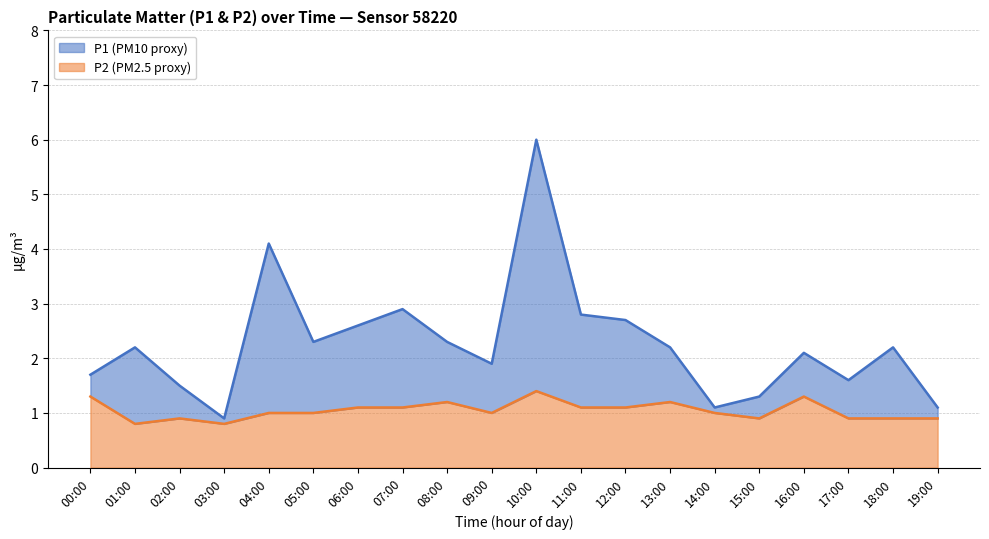

What are all the series names shown in the legend?

P1, P2